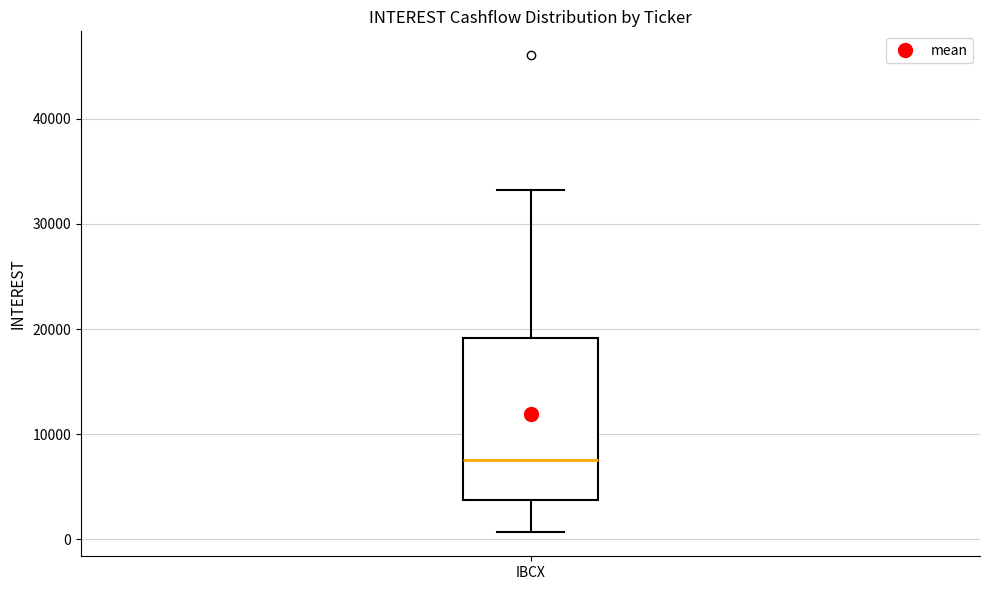

Transcribe this box plot: give where the median line is, the range the box spans, and where the two whiskers end, as read against the y-axis. The values are not printed on the chart, so give them approximately, as read against the axis.

median 8000, box 4000 to 19000, whiskers 1000 to 33000